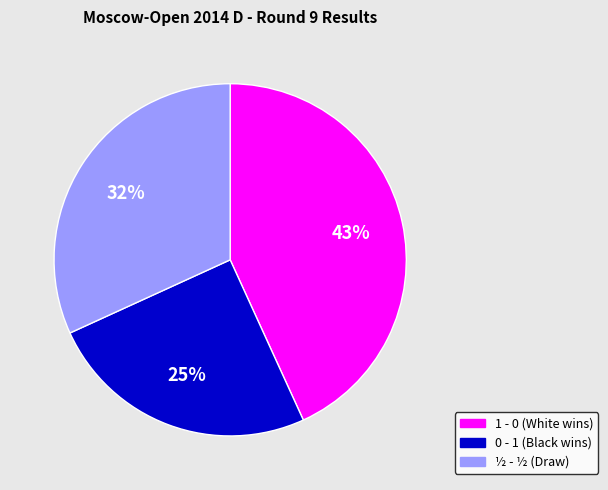

What is the smallest slice in the pie chart?

0 - 1